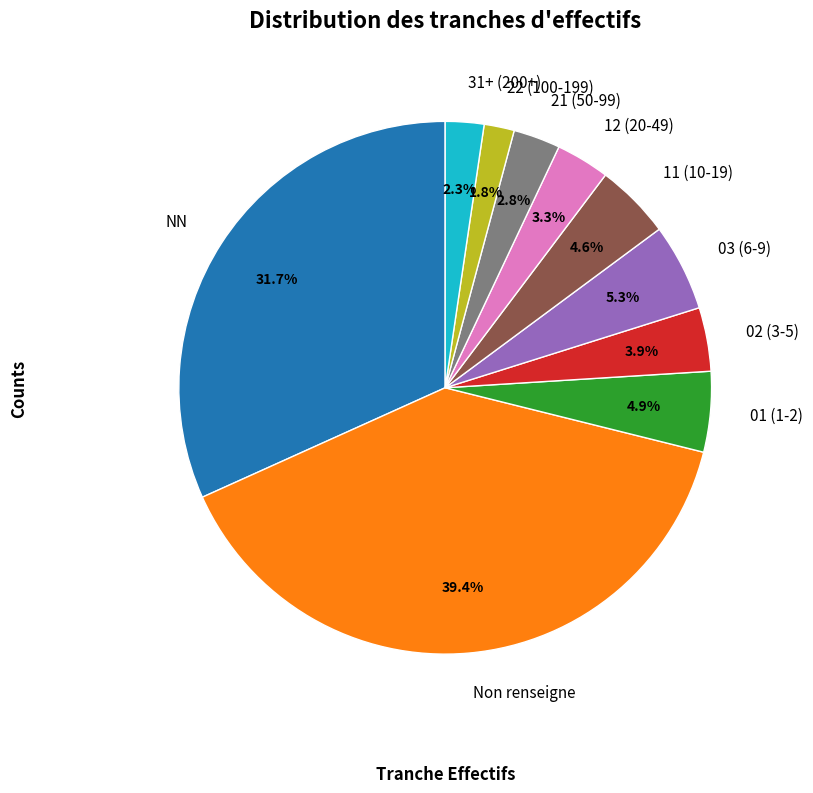

Between 22 (100-199) and 21 (50-99), which is larger?

21 (50-99)